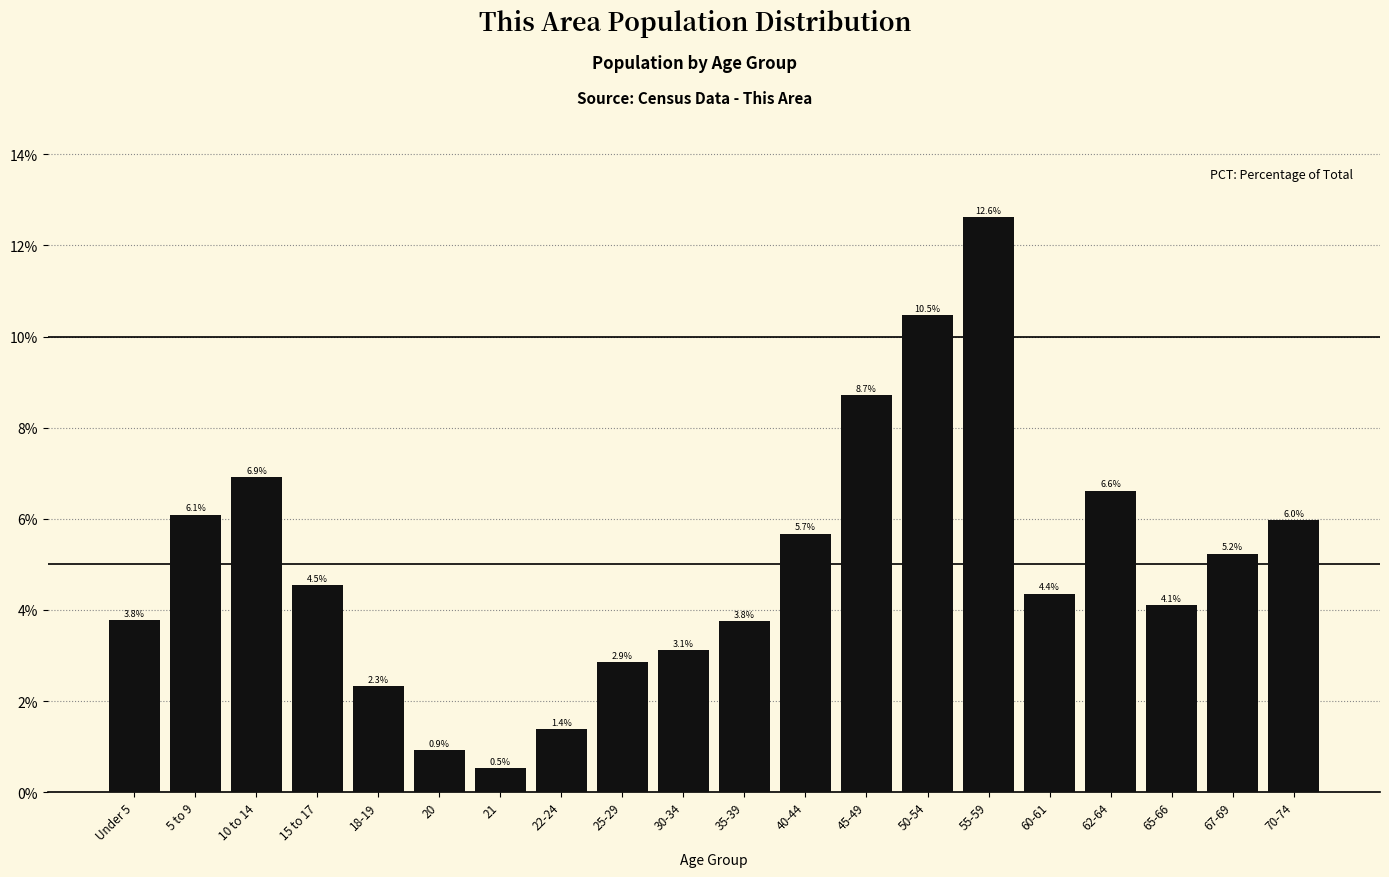

Reading left to right, list all the values displayed in this chart.

Under 5=3.8	5 to 9=6.1	10 to 14=6.9	15 to 17=4.5	18-19=2.3	20=0.9	21=0.5	22-24=1.4	25-29=2.9	30-34=3.1	35-39=3.8	40-44=5.7	45-49=8.7	50-54=10.5	55-59=12.6	60-61=4.4	62-64=6.6	65-66=4.1	67-69=5.2	70-74=6.0